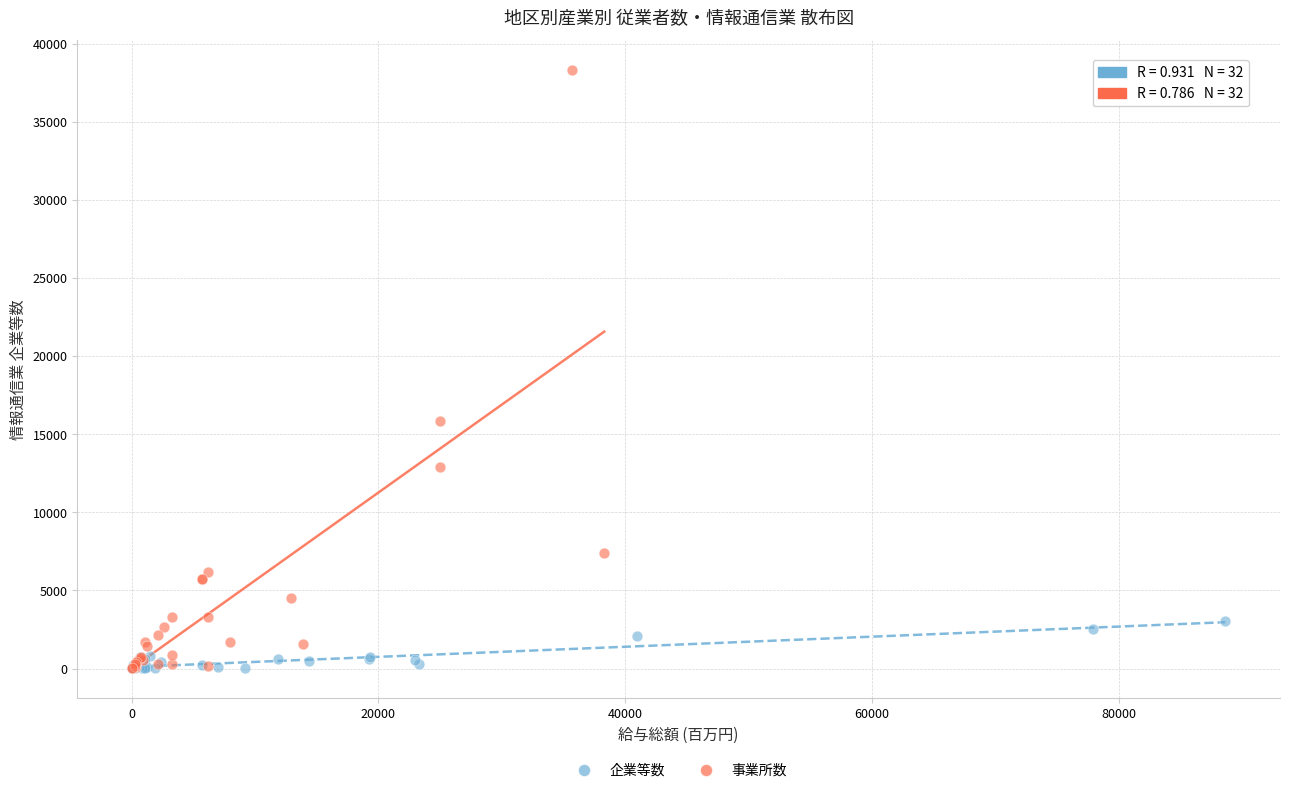

Which series has the largest Y range (max minus min)?

事業所数